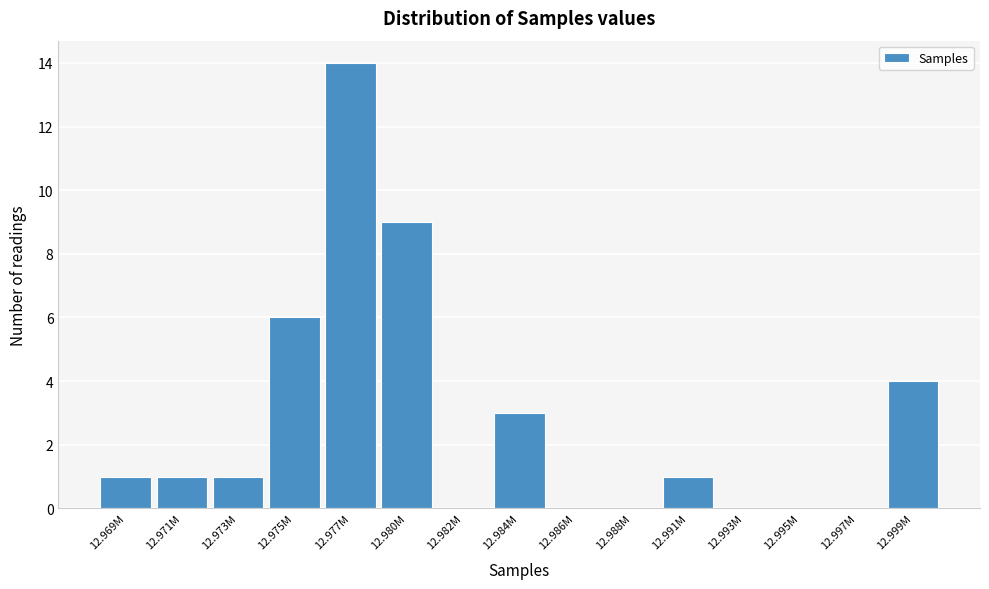

Reading right to left, transcribe all the data shown in this chart.

12.999M=4	12.997M=0	12.995M=0	12.993M=0	12.991M=1	12.988M=0	12.986M=0	12.984M=3	12.982M=0	12.980M=9	12.977M=14	12.975M=6	12.973M=1	12.971M=1	12.969M=1